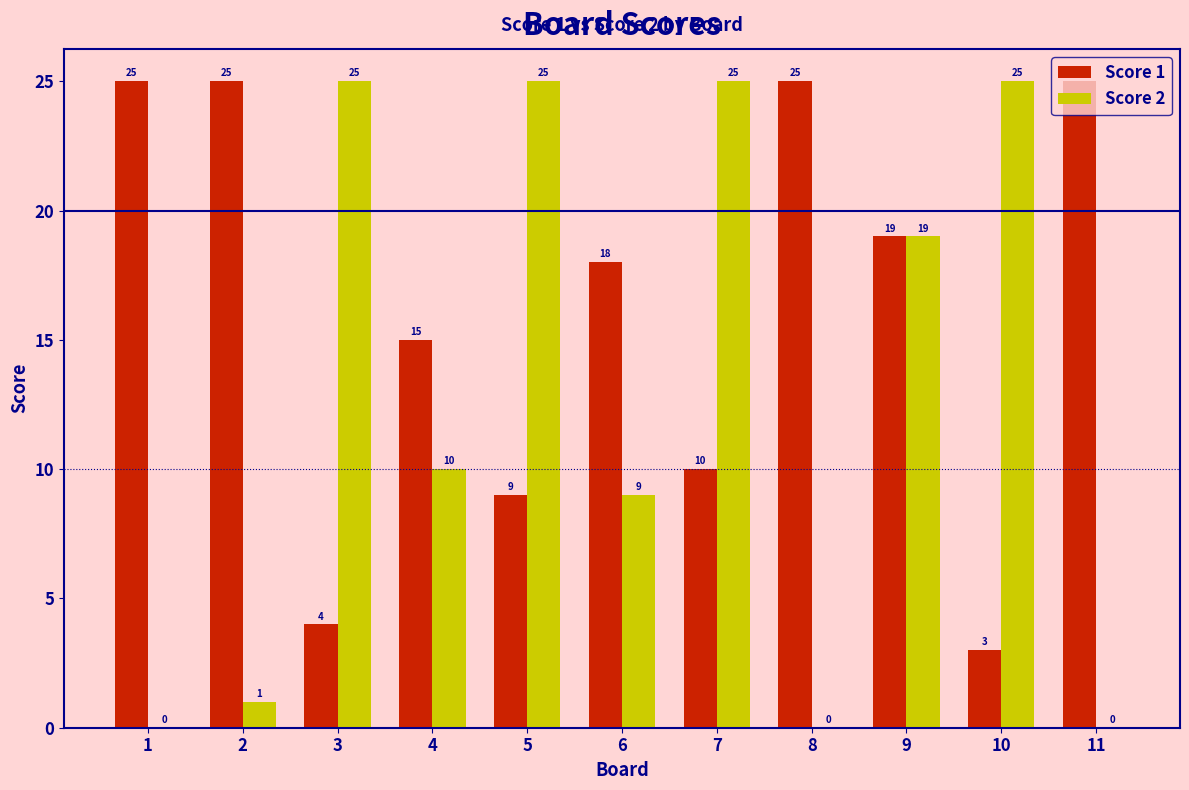

At which label is Score 1 closest to 14?

4